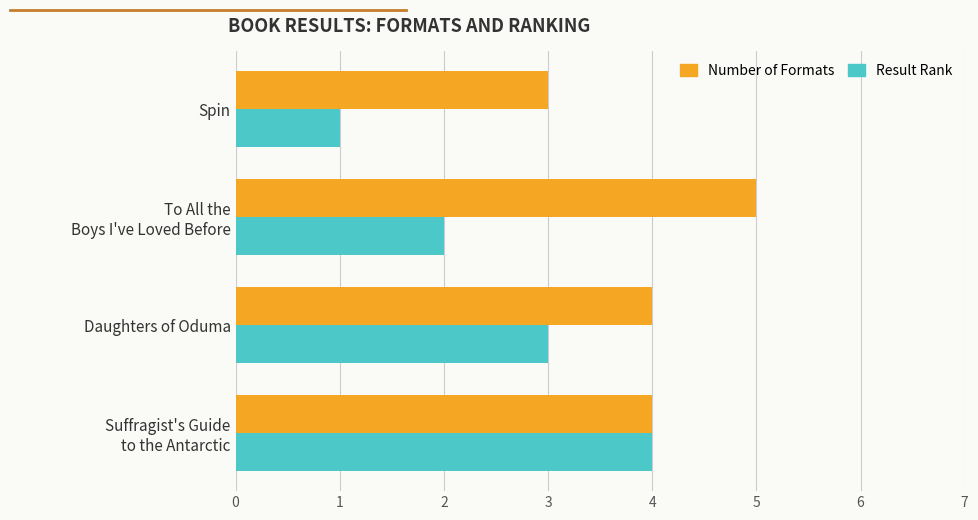

List the series in order of their overall mean, highest first.

Number of Formats, Result Rank